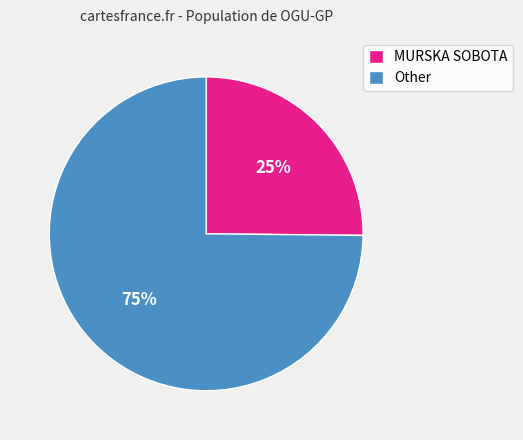

To the nearest percent, what is the difference between the MURSKA SOBOTA and Other slice percentages?

50%